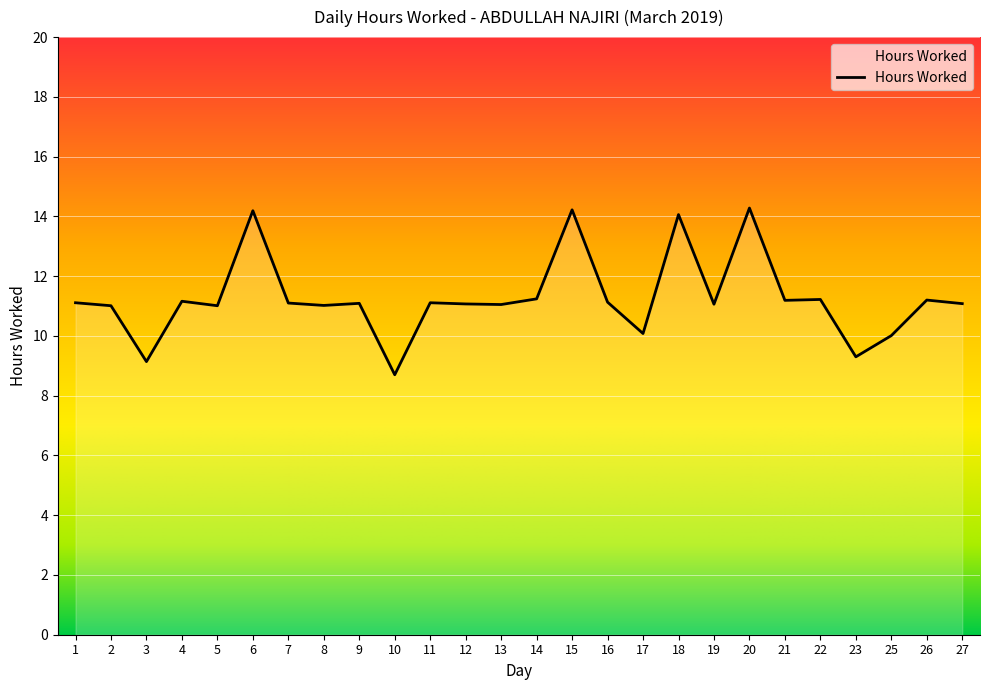

What is the difference between the maximum and minimum values?

5.6